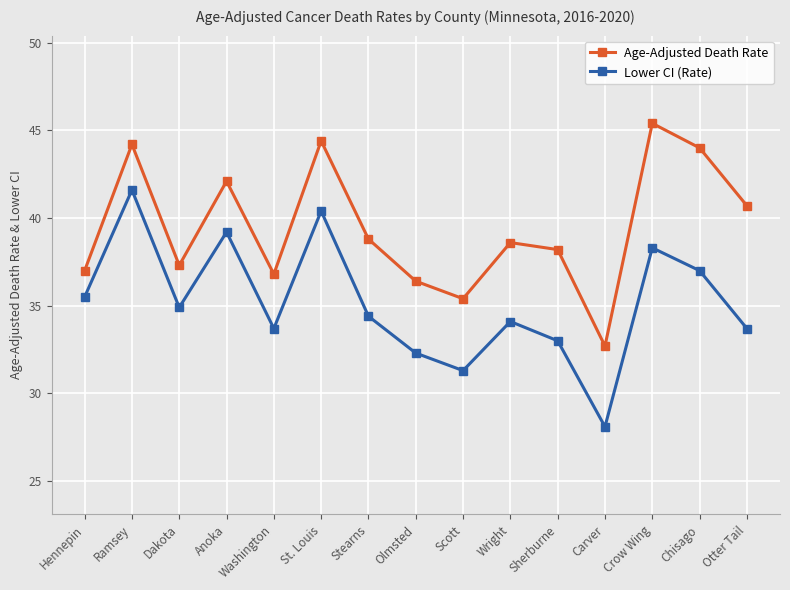

Which series has the largest total across all categories?

Age-Adjusted Death Rate